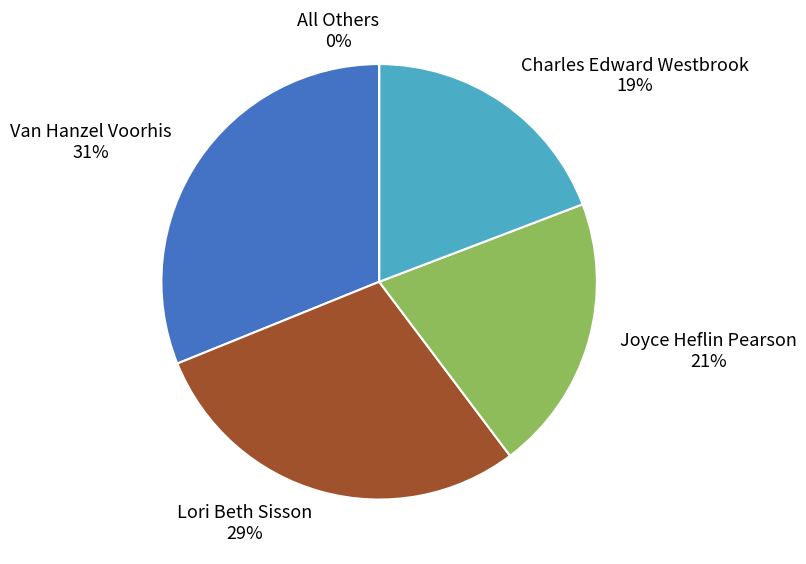

How many slices are in this pie chart?

5